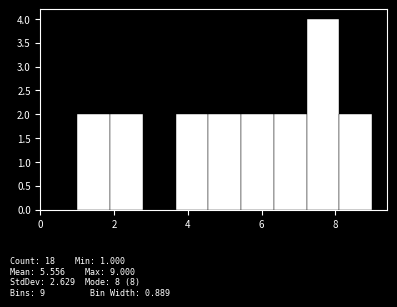

Over which range of the x-axis is the bar tallest?

7.2 to 8.2